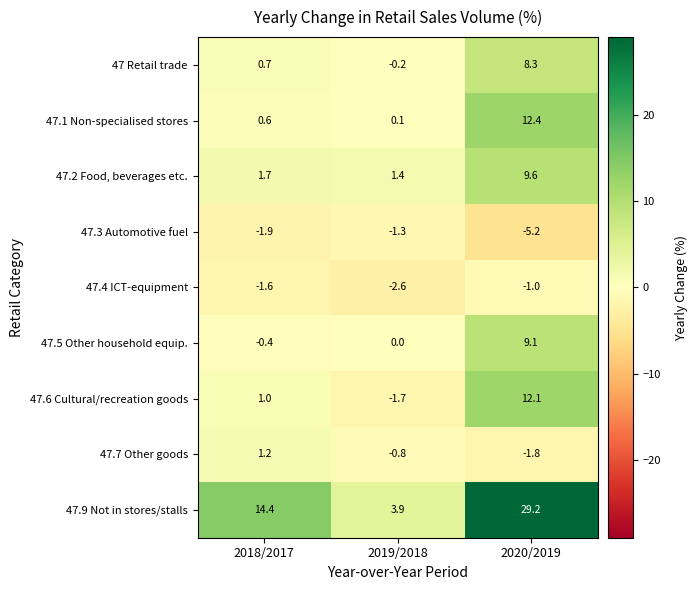

At which category is the sum across all series the highest?

2020/2019